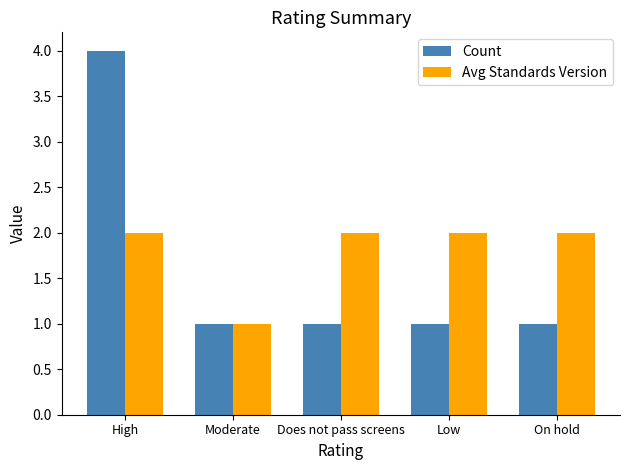

Which series has the largest total across all categories?

Avg Standards Version